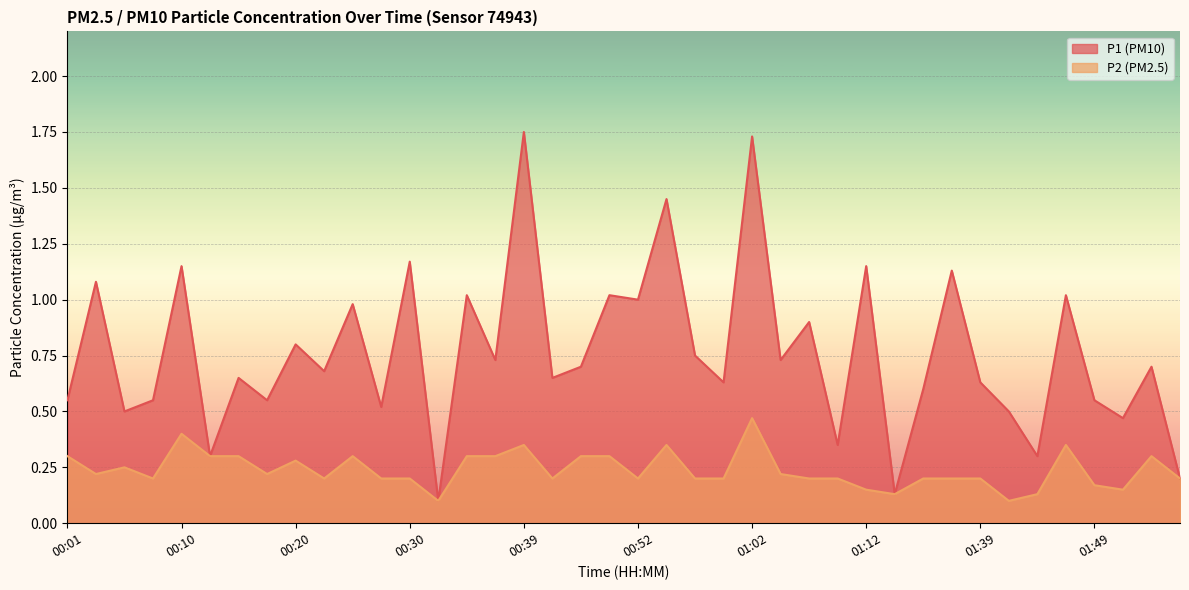

Reading left to right, extract all data points from this chart.

P1: 00:01=0.6	00:03=1.1	00:05=0.5	00:08=0.6	00:10=1.1	00:13=0.3	00:15=0.7	00:18=0.6	00:20=0.8	00:22=0.7	00:25=1.0	00:27=0.5	00:30=1.2	00:32=0.1	00:35=1.0	00:37=0.7	00:39=1.8	00:42=0.7	00:47=0.7	00:50=1.0	00:52=1.0	00:55=1.4	00:57=0.8	01:00=0.6	01:02=1.7	01:05=0.7	01:07=0.9	01:10=0.3	01:12=1.1	01:14=0.1	01:17=0.6	01:22=1.1	01:39=0.6	01:41=0.5	01:44=0.3	01:47=1.0	01:49=0.6	01:54=0.5	01:57=0.7	01:59=0.2
P2: 00:01=0.3	00:03=0.2	00:05=0.2	00:08=0.2	00:10=0.4	00:13=0.3	00:15=0.3	00:18=0.2	00:20=0.3	00:22=0.2	00:25=0.3	00:27=0.2	00:30=0.2	00:32=0.1	00:35=0.3	00:37=0.3	00:39=0.3	00:42=0.2	00:47=0.3	00:50=0.3	00:52=0.2	00:55=0.3	00:57=0.2	01:00=0.2	01:02=0.5	01:05=0.2	01:07=0.2	01:10=0.2	01:12=0.1	01:14=0.1	01:17=0.2	01:22=0.2	01:39=0.2	01:41=0.1	01:44=0.1	01:47=0.3	01:49=0.2	01:54=0.1	01:57=0.3	01:59=0.2